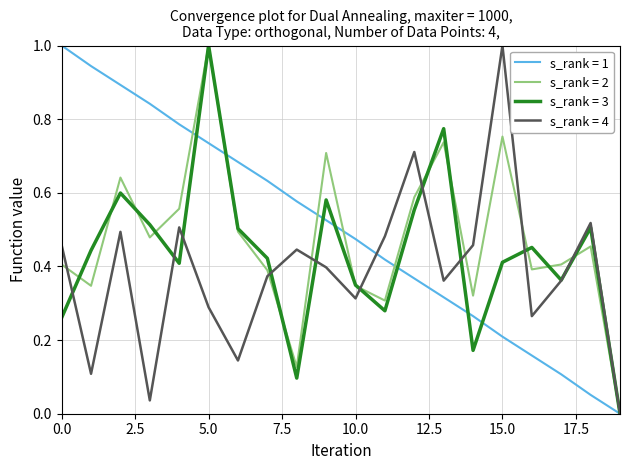

What is the maximum value for s_rank = 4?

1.0